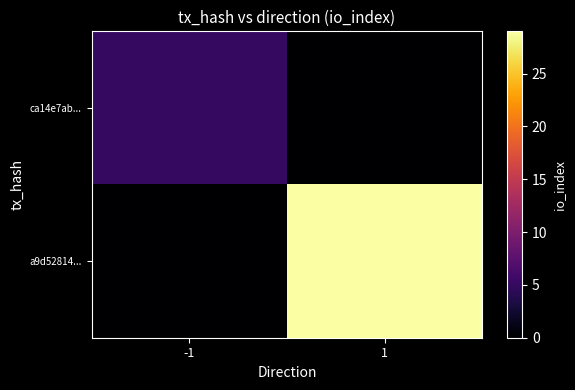

At which category is the sum across all series the highest?

1